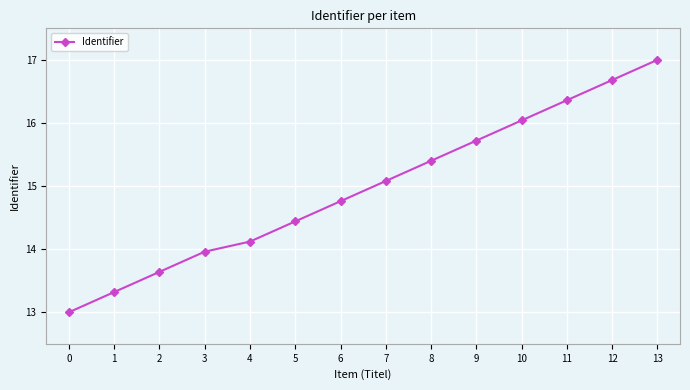

How many data points are above 15?

7